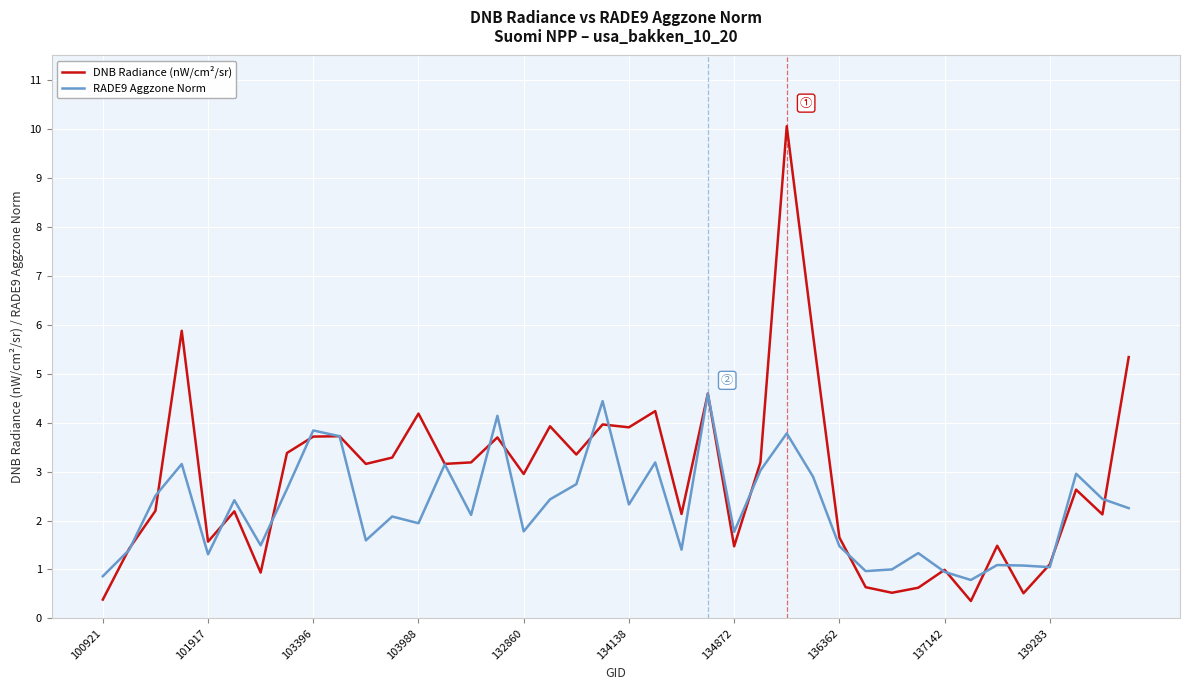

Which series has the largest total across all categories?

DNB Radiance (nW/cm²/sr)